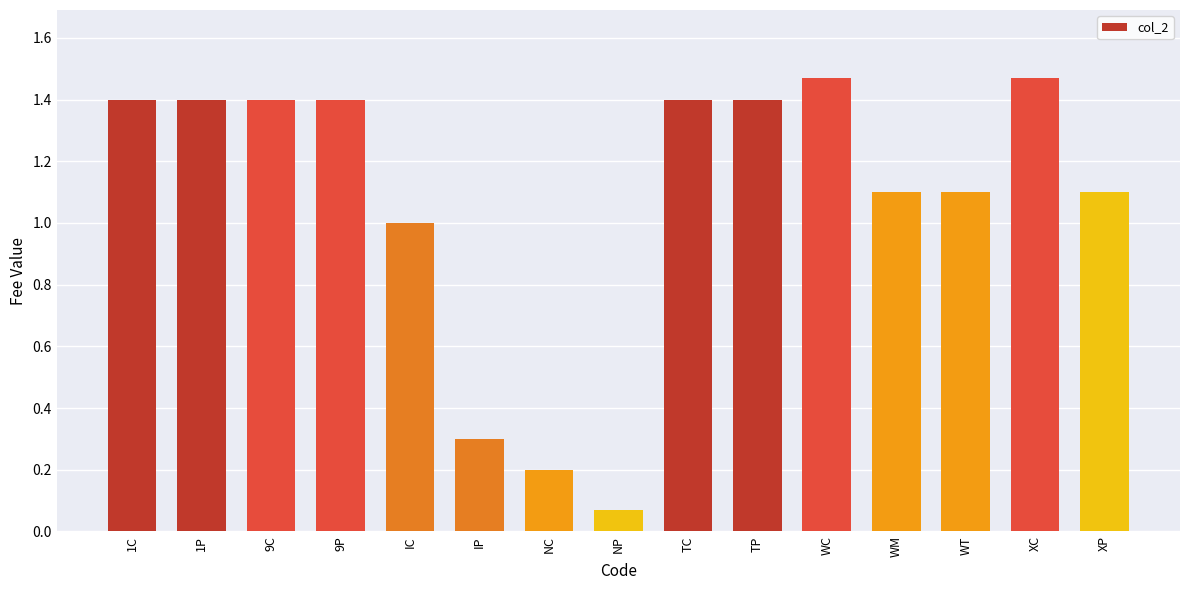

Between WC and 1P, which is larger?

WC